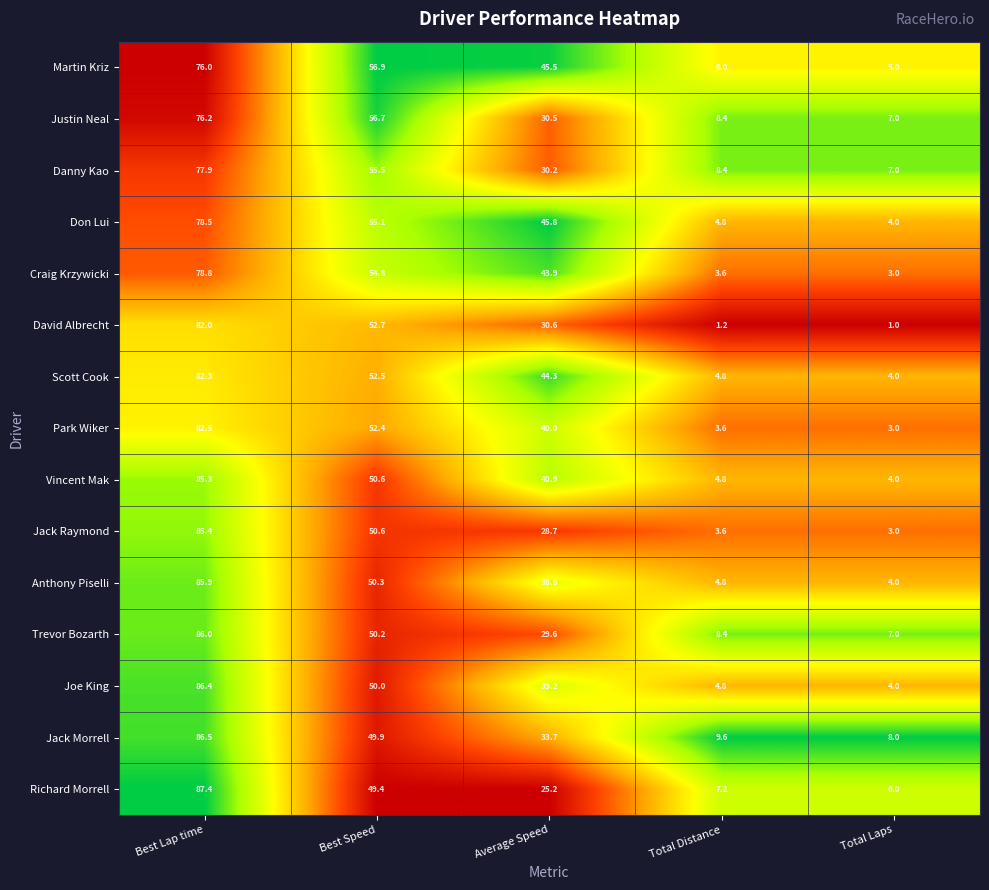

The value of Joe King at Best Speed is 50.0. True or false?

True